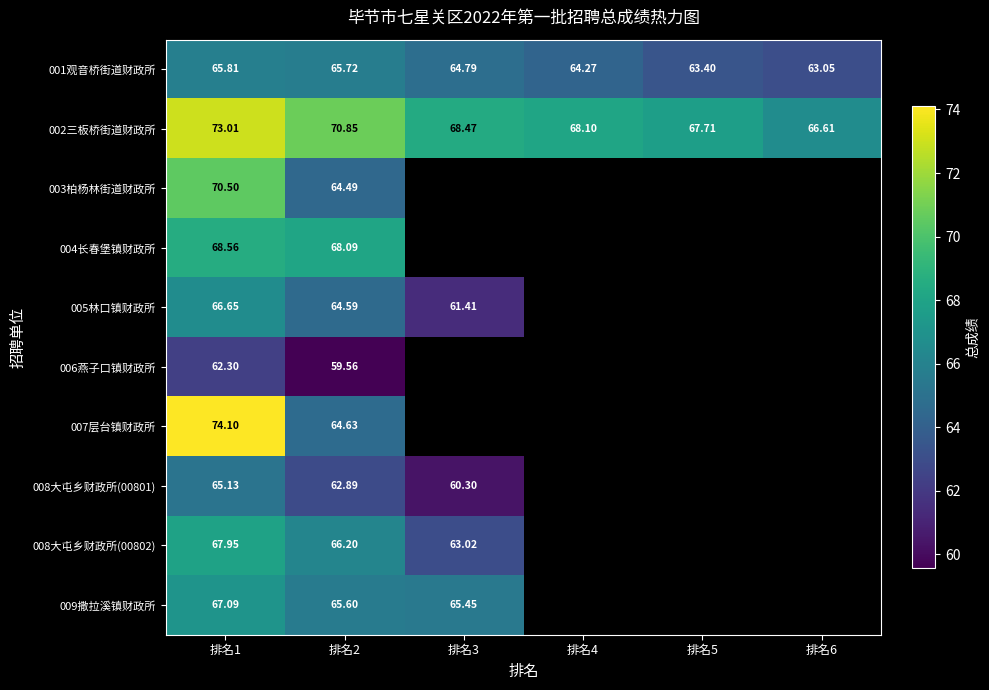

What is the sum of all 009撒拉溪镇财政所 values?

198.1